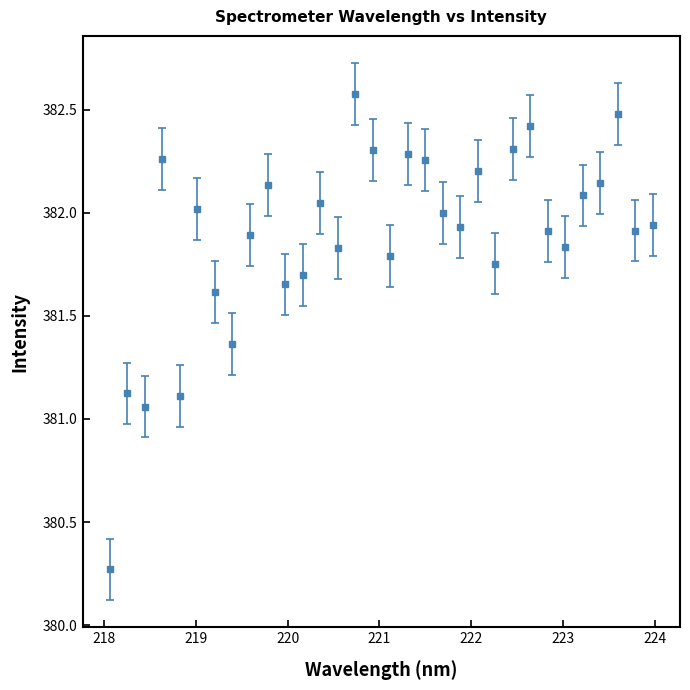

What is the value of the 25th point from the left?

382.4